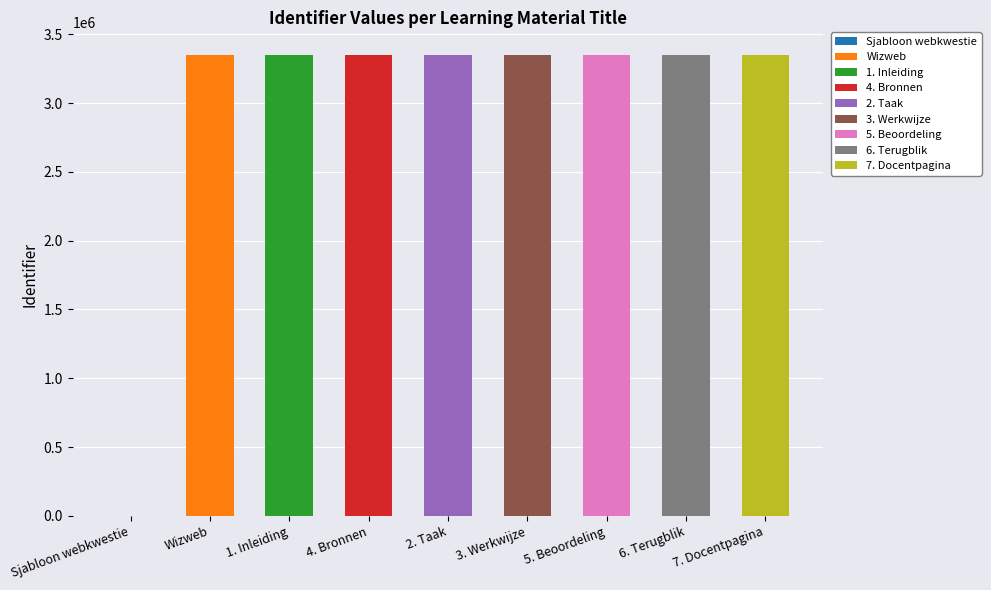

The value at Wizweb is 3347846. True or false?

True